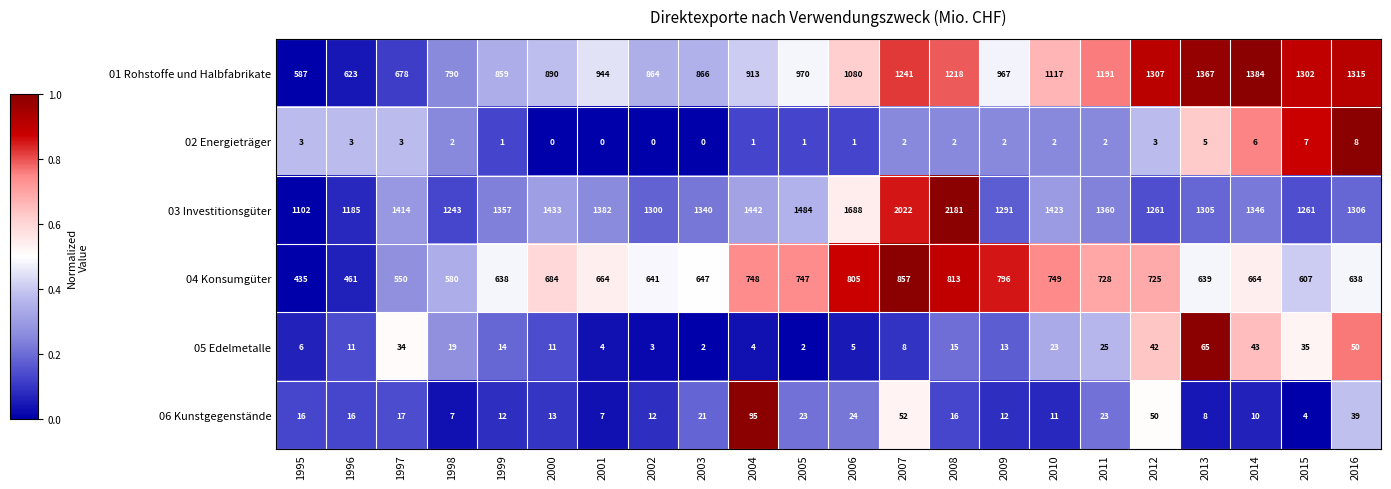

Which series has the largest total across all categories?

03 Investitionsgüter